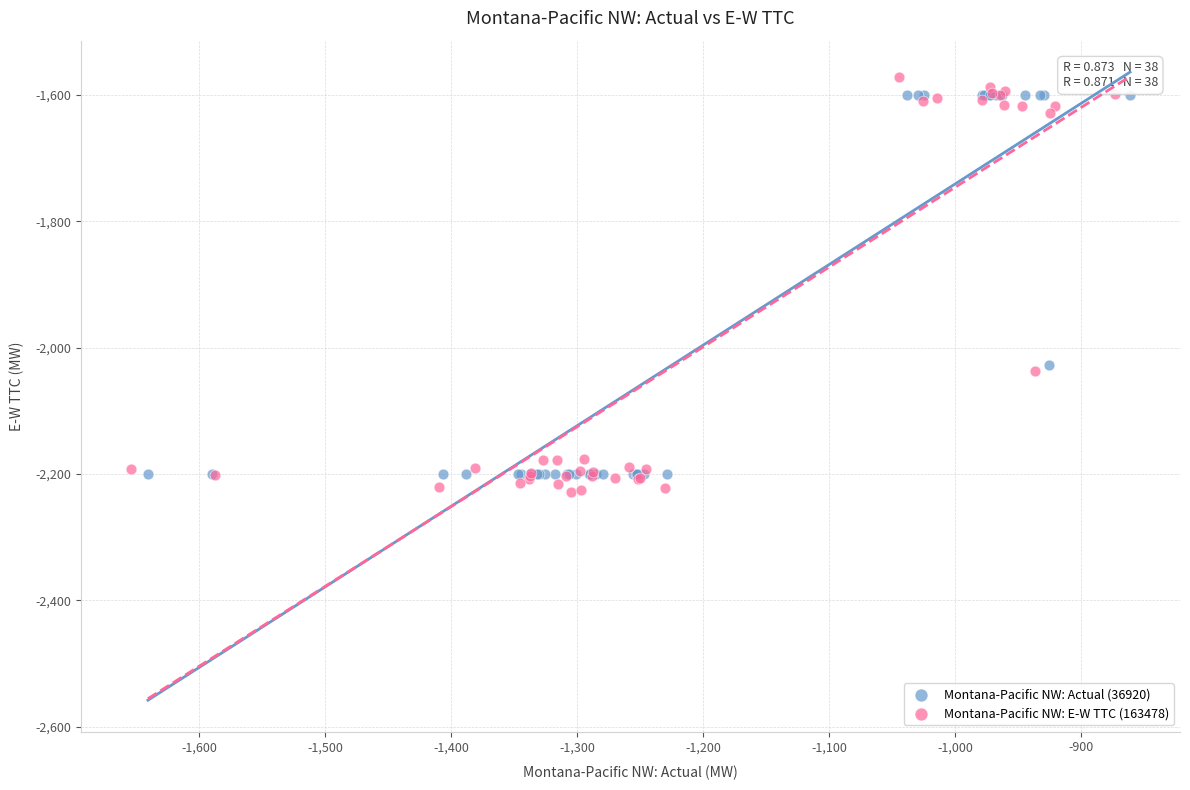

Which series contains the highest Y value?

Montana-Pacific NW: E-W TTC (163478)